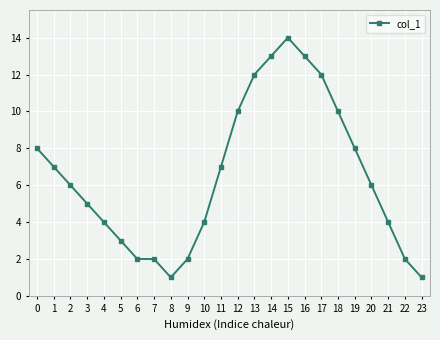

Which label corresponds to the largest value in the chart?

15